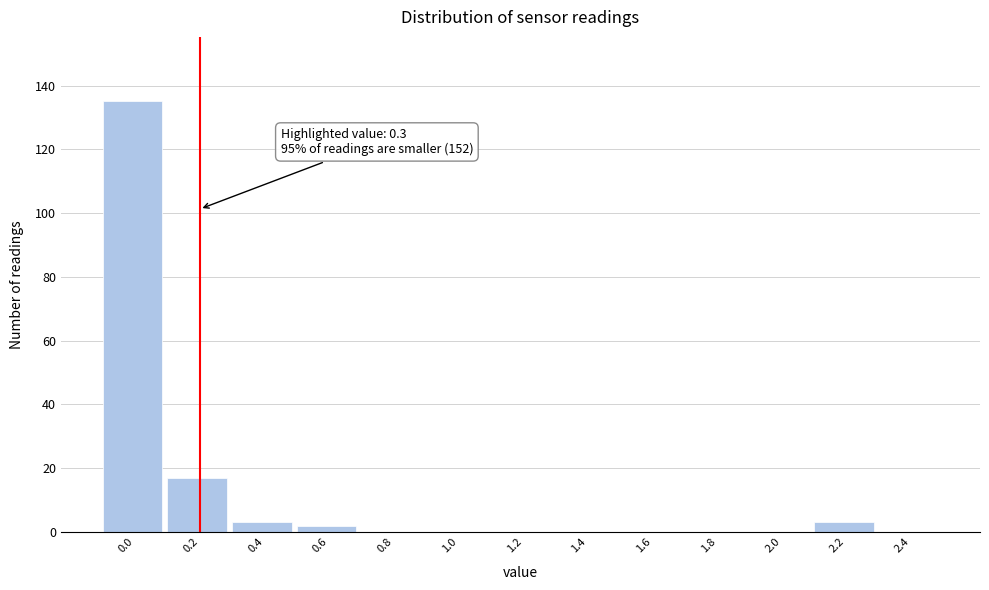

Reading left to right, transcribe all the data shown in this chart.

0.0=135	0.2=17	0.4=3	0.6=2	0.8=0	1.0=0	1.2=0	1.4=0	1.6=0	1.8=0	2.0=0	2.2=3	2.4=0